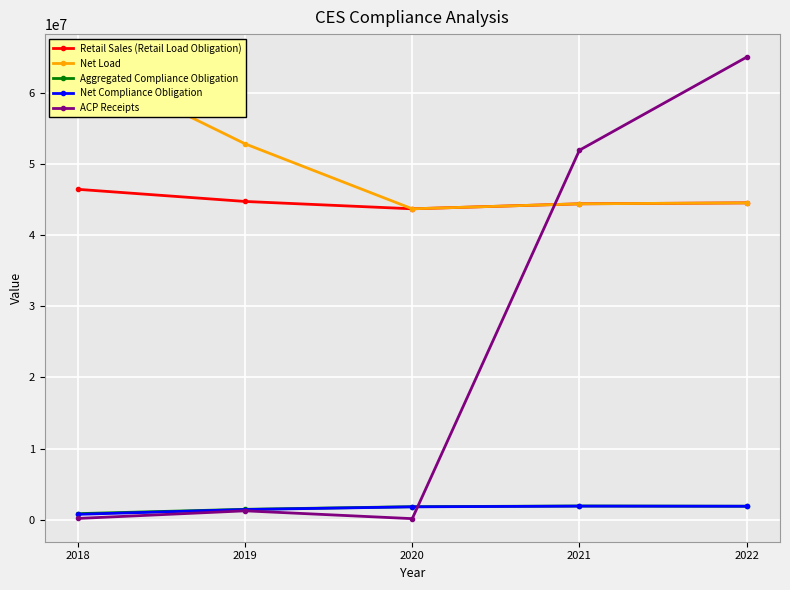

At how many categories does at least one series exceed 4416760?

5